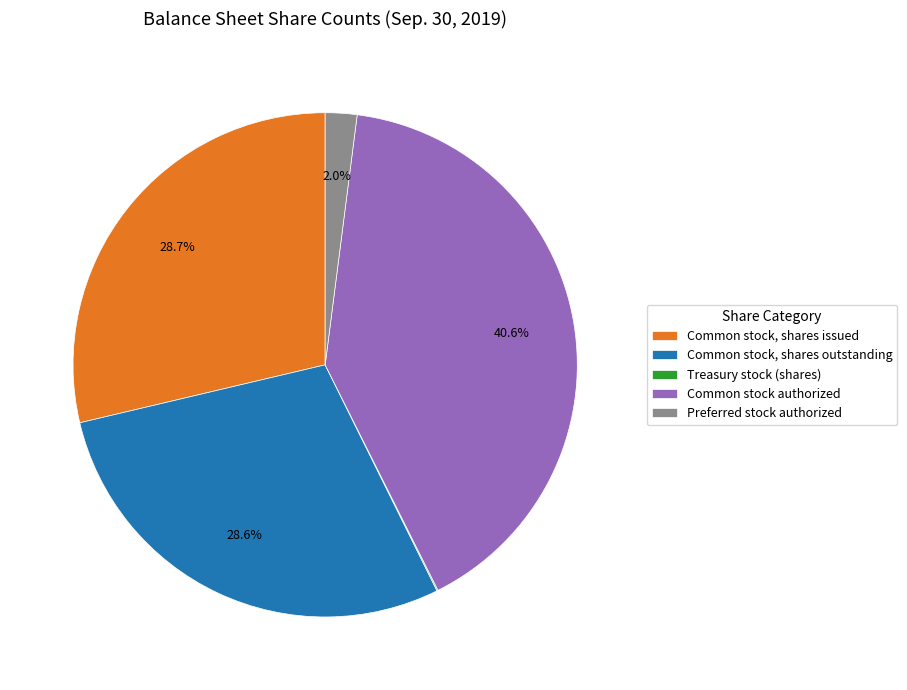

Combined, what portion of the pie is Common stock authorized and Common stock, shares issued?

69.3%